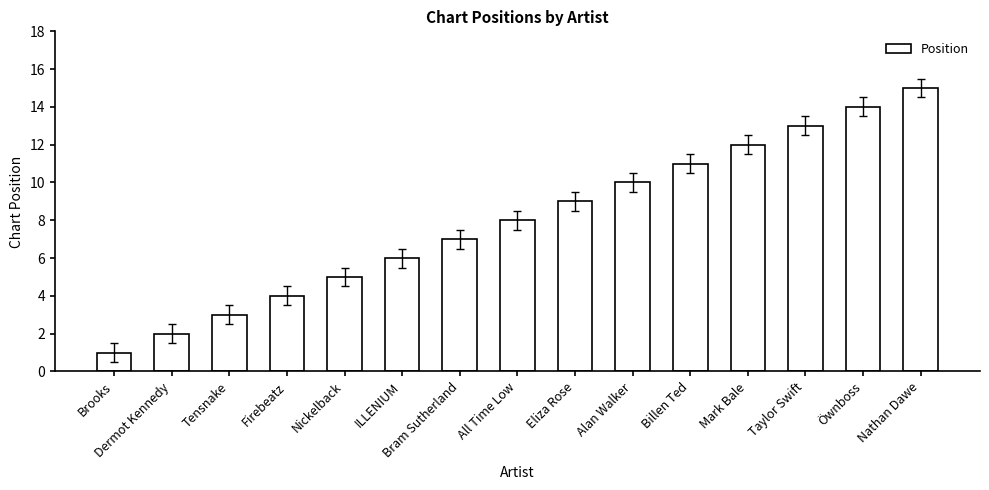

Does the chart contain stacked bars?

No